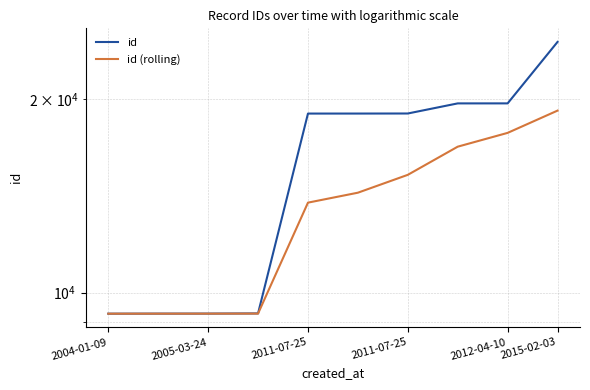

Which has a higher value, 2005-03-24 or 2015-02-03?

2015-02-03